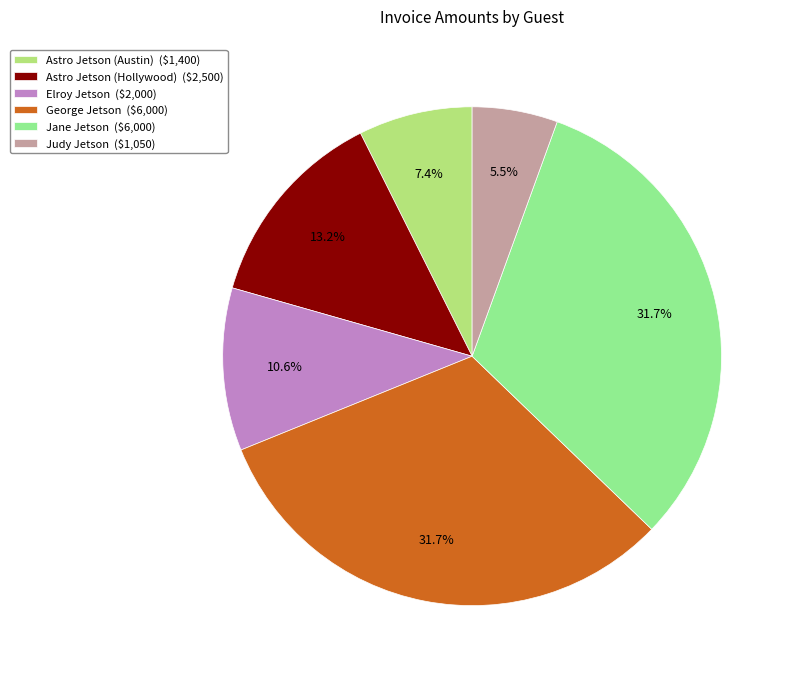

Combined, do Judy Jetson and George Jetson account for over 50%?

No